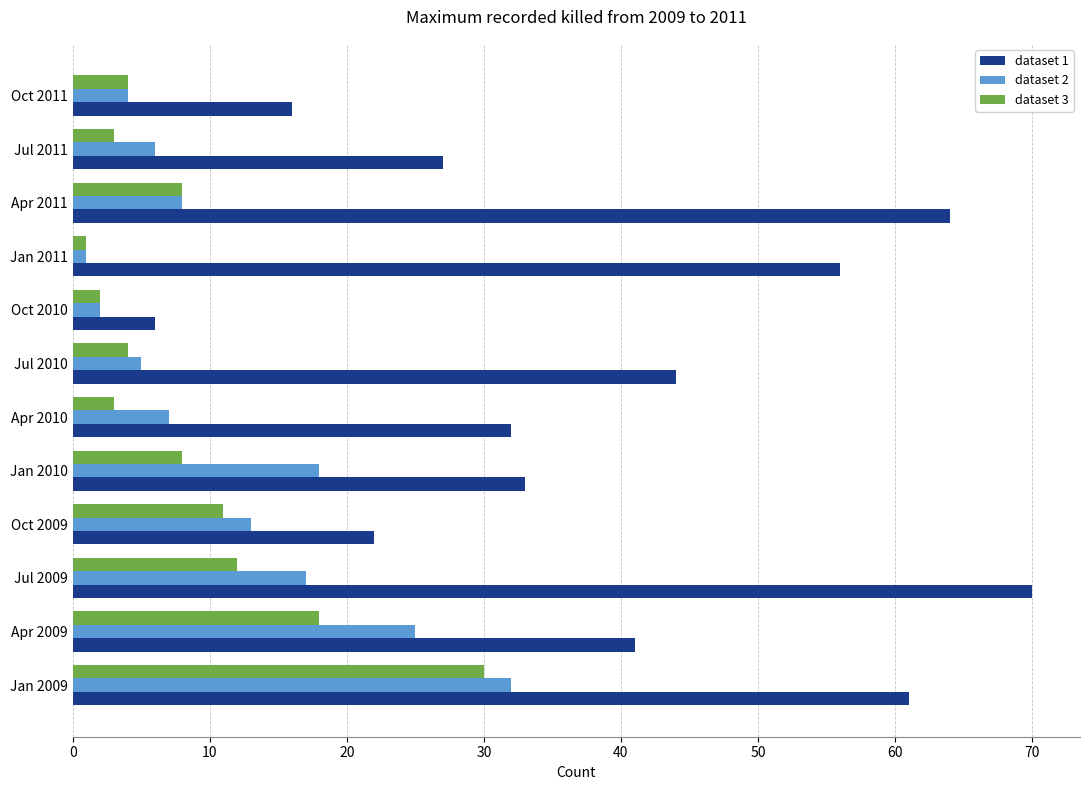

Rank the series at Jul 2009 from highest to lowest value.

dataset 1, dataset 2, dataset 3